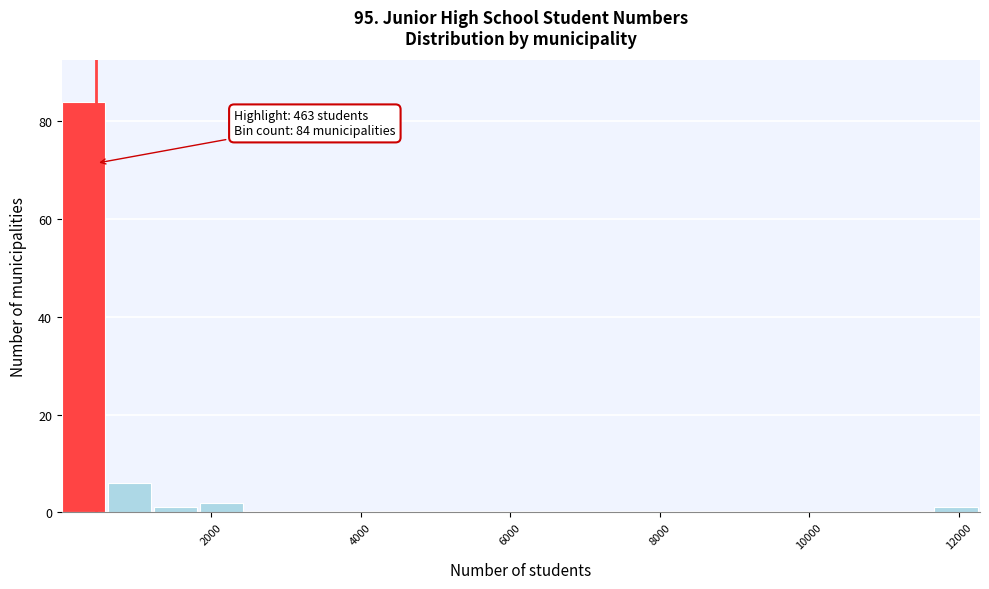

Read against the x-axis, roughly where is the centre of the tallest bar?

200